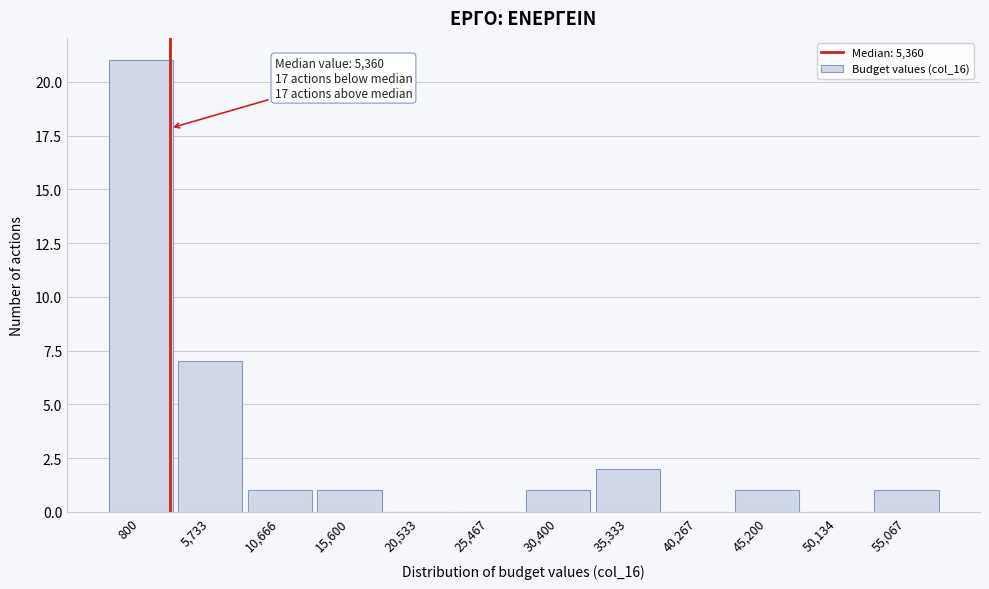

Reading left to right, list all the values displayed in this chart.

800=21	5,733=7	10,666=1	15,600=1	20,533=0	25,467=0	30,400=1	35,333=2	40,267=0	45,200=1	50,134=0	55,067=1